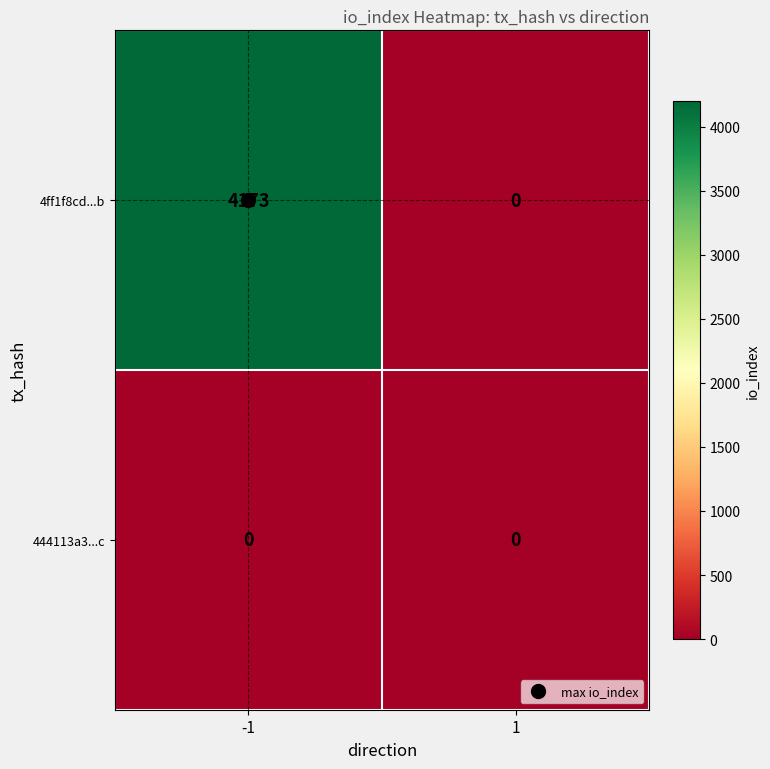

Which series changed the most between -1 and 1?

4ff1f8cd...b